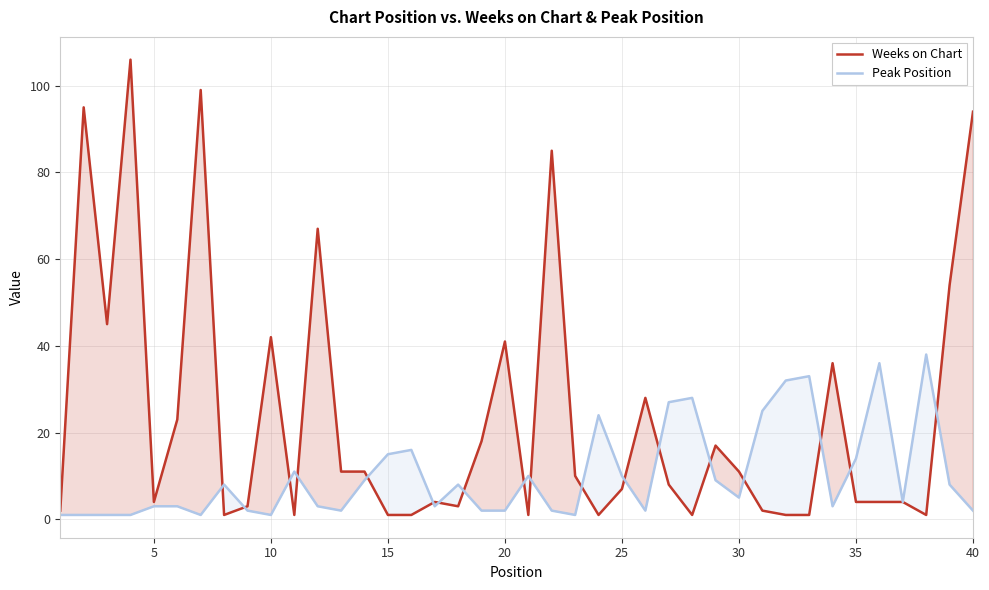

List the series in order of their peak value, highest first.

Weeks on Chart, Peak Position